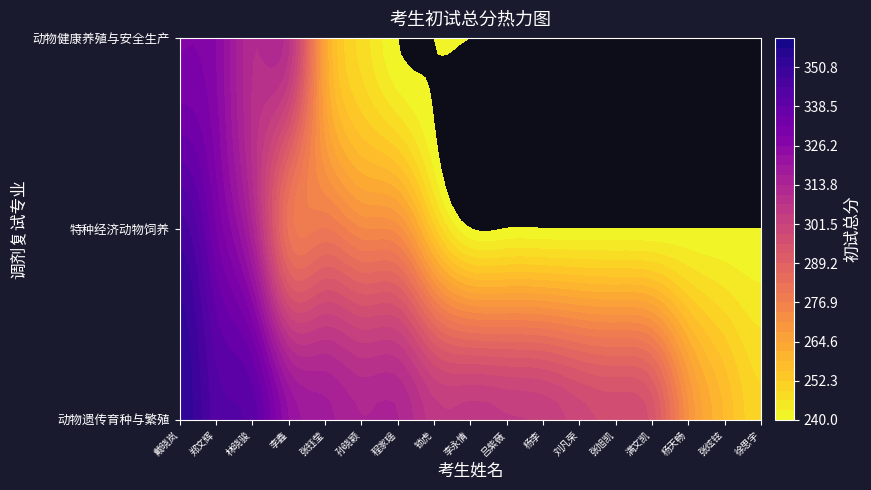

At which label is 动物遗传育种与繁殖 closest to 301?

11